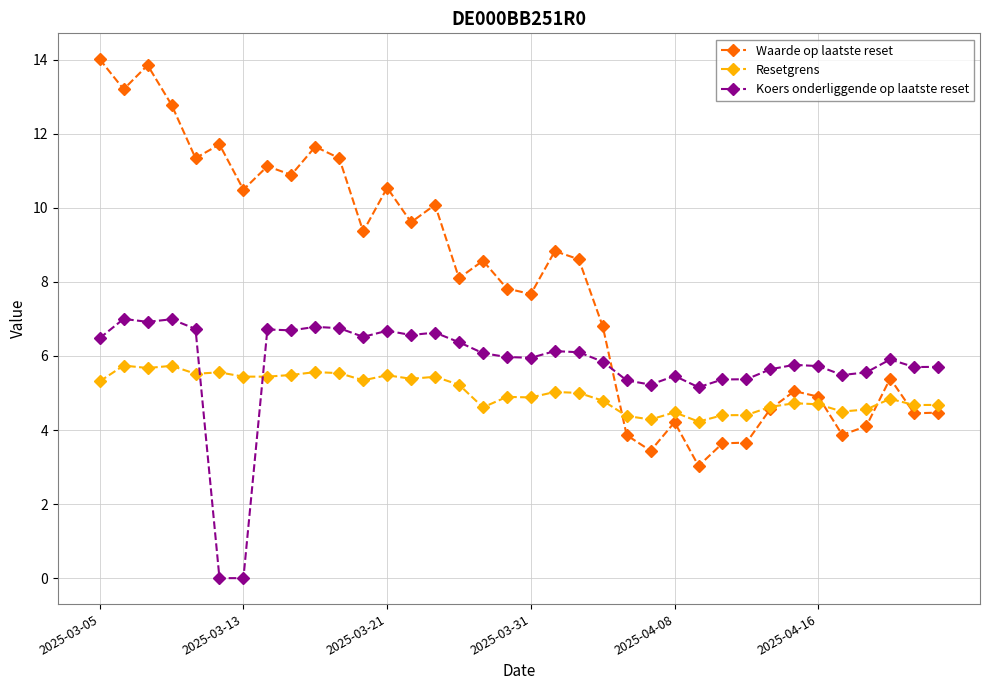

After their last crossing, which series has the higher values: Resetgrens or Waarde op laatste reset?

Resetgrens